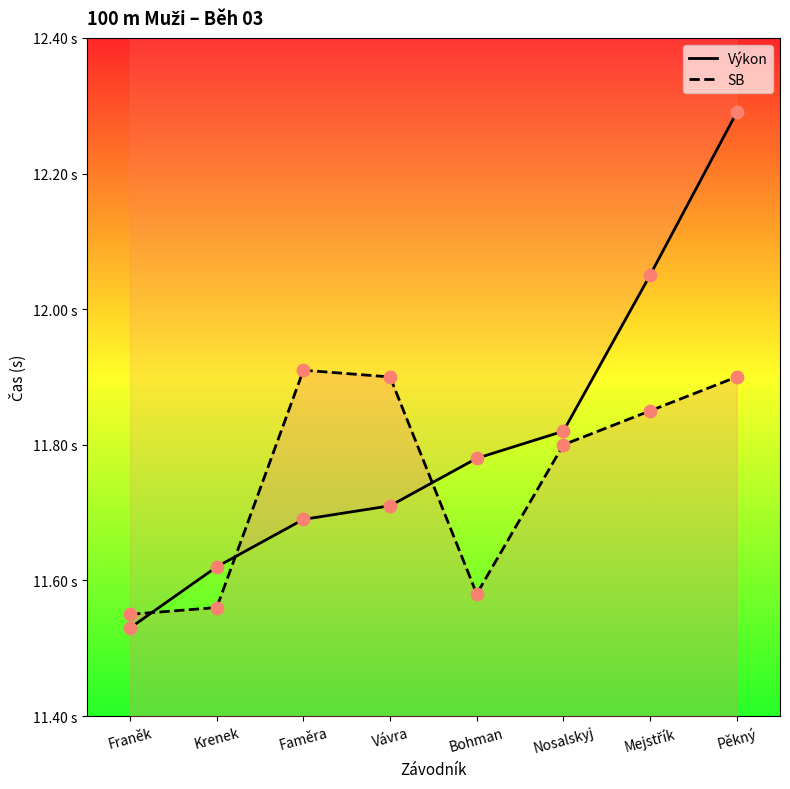

Which series contains the highest Y value?

Výkon